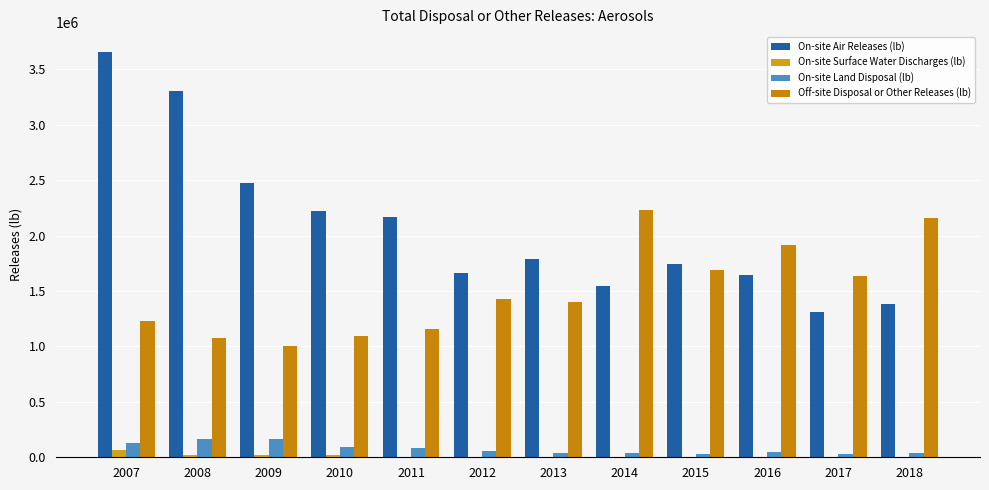

What is the sum of all Off-site Disposal or Other Releases (lb) values?

18021918.5